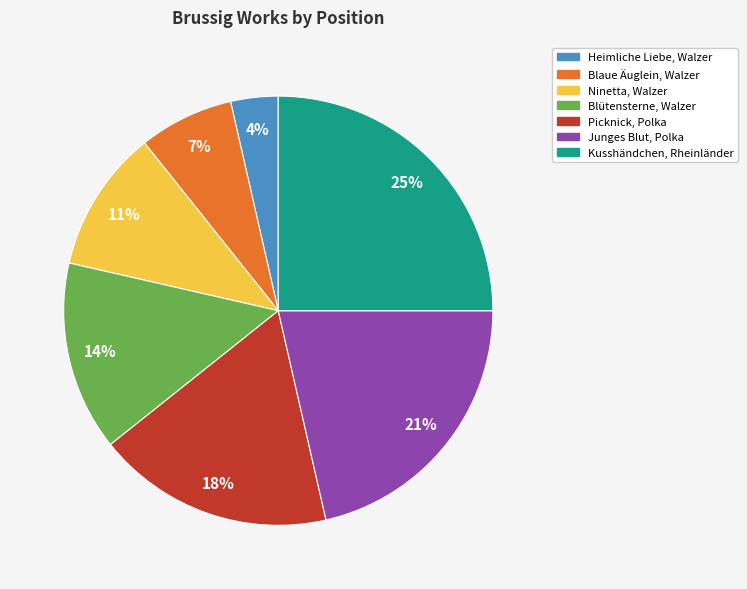

Is there any slice that represents more than half of the pie?

No